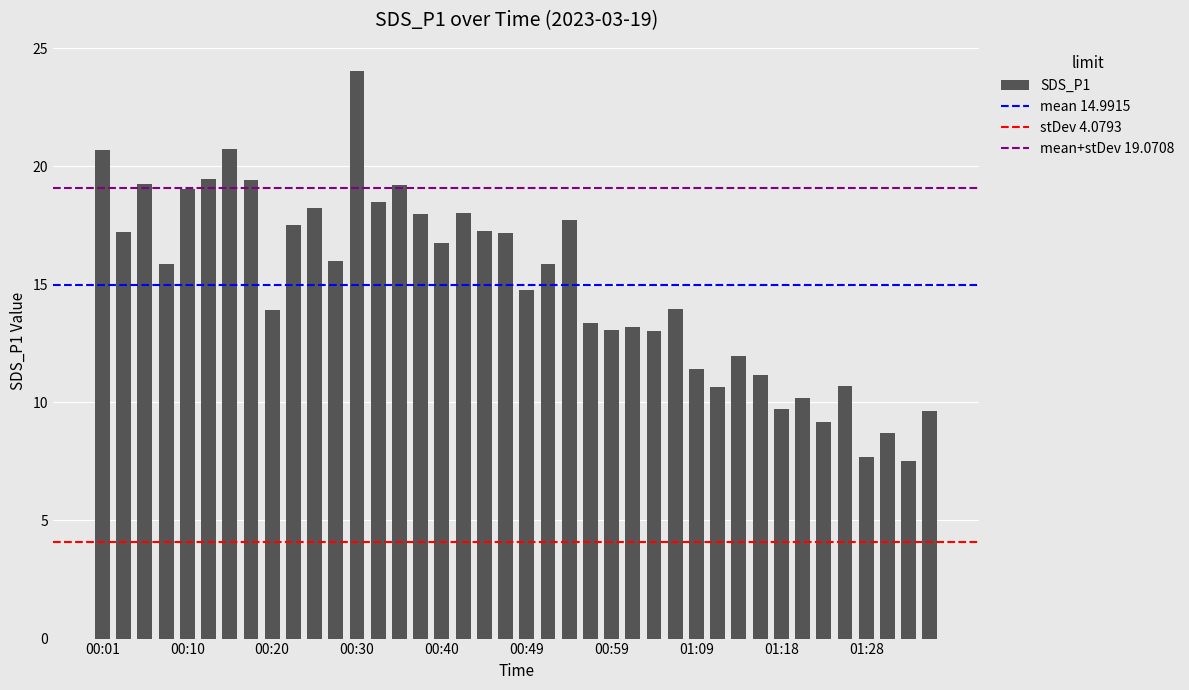

What is the value of the 22nd bar from the left?

15.9